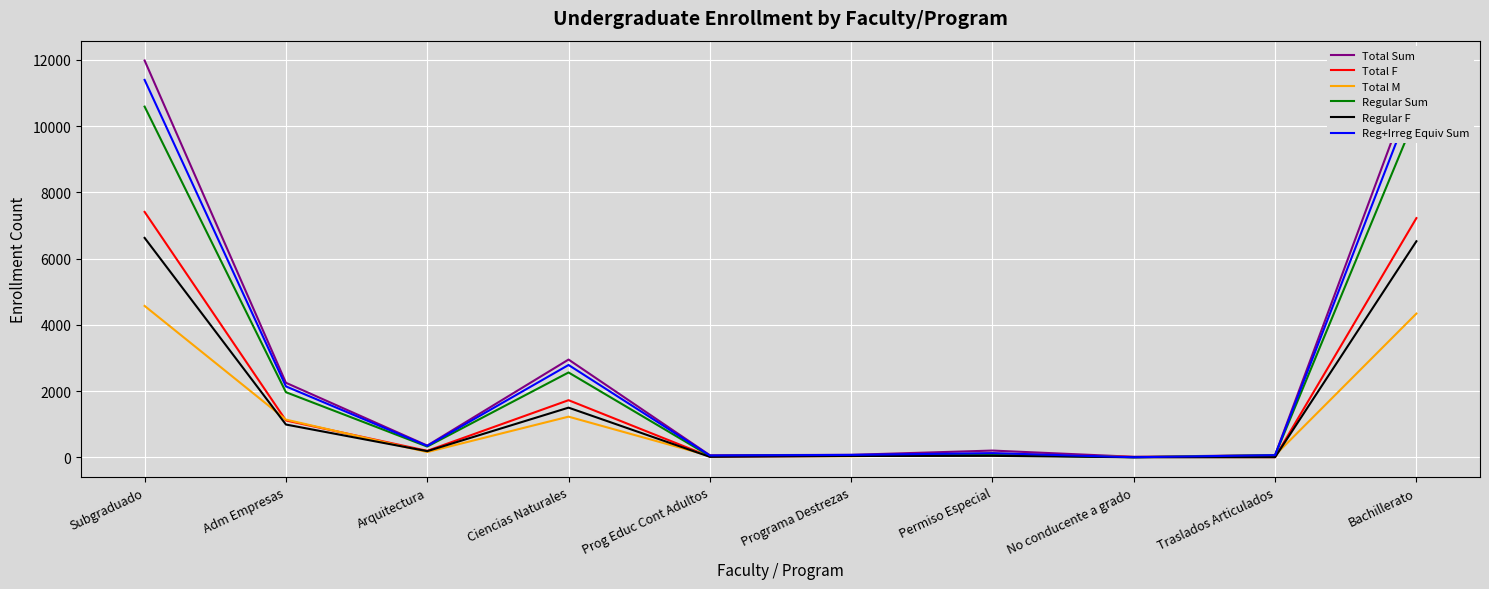

At which label is Total Sum closest to 5998?

Ciencias Naturales